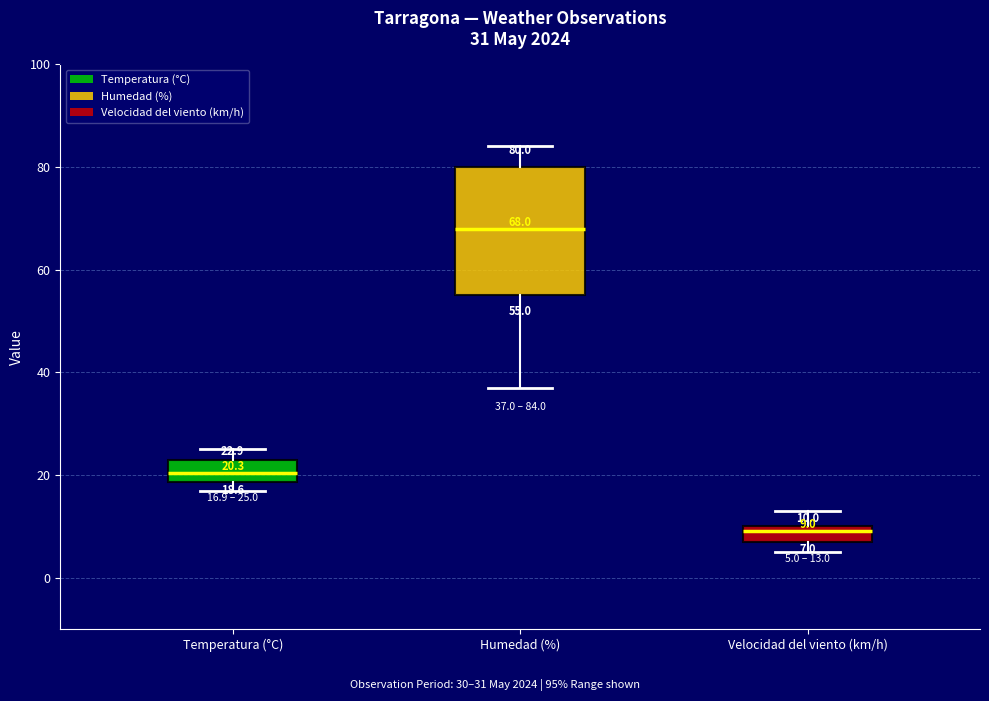

Which box is the tallest, from its lower edge to its upper edge?

Humedad (%)